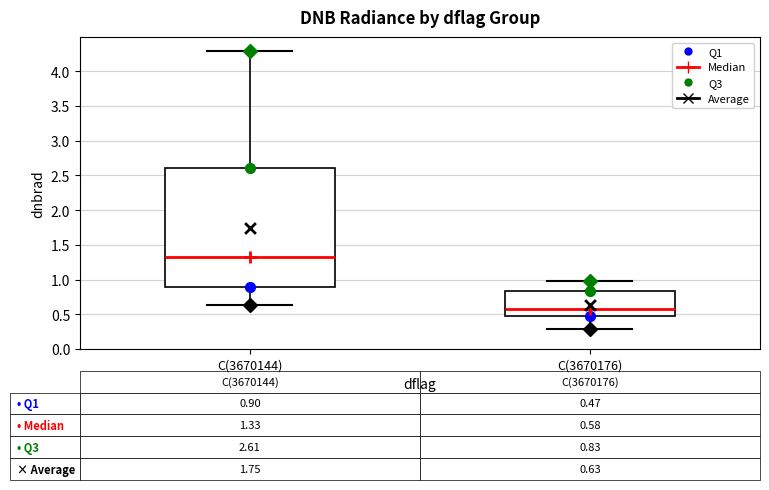

Which box has the lowest median line?

C(3670176)